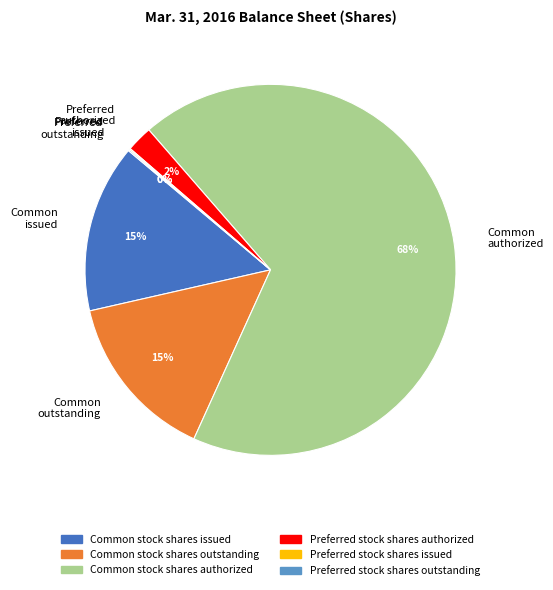

What is the largest slice in the pie chart?

Common authorized